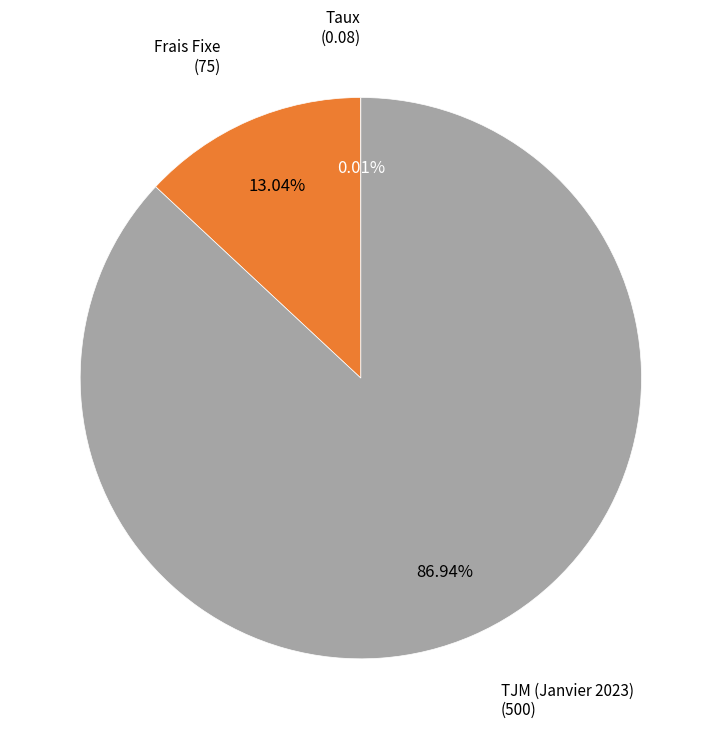

Is there a majority slice in this chart?

Yes